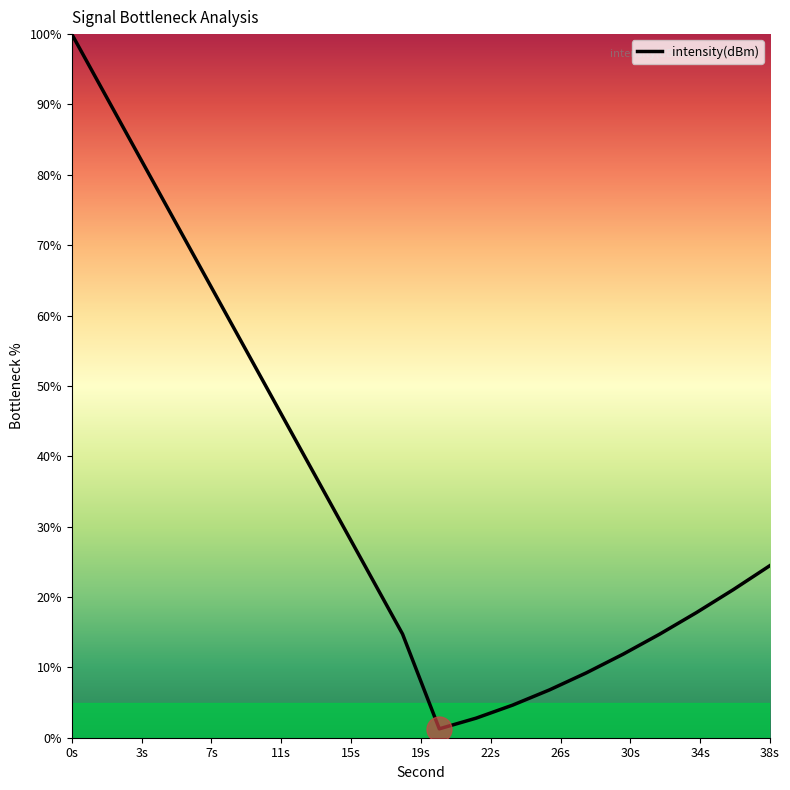

What is the sum of all values?

688.3